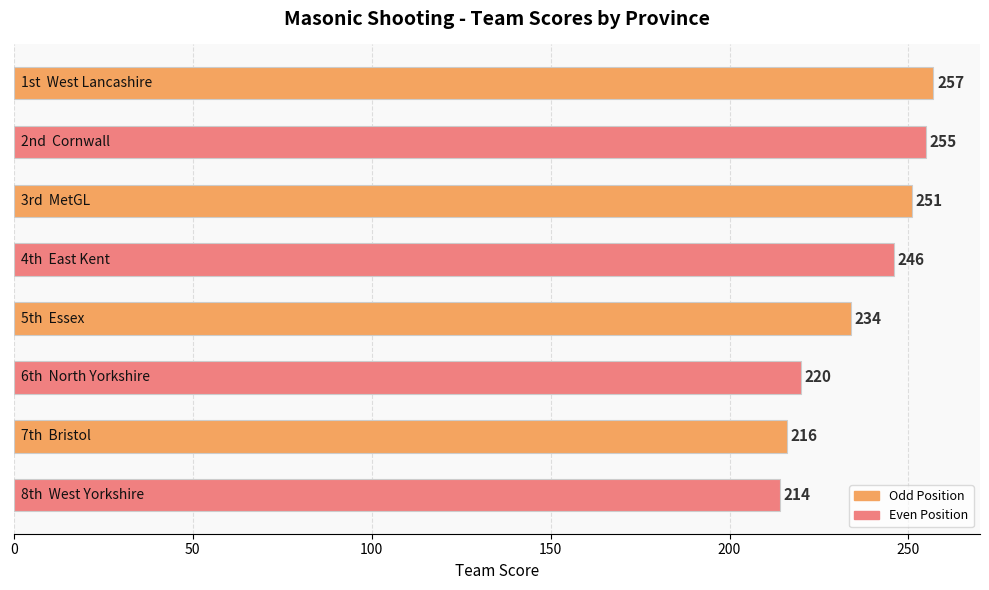

What is the smallest value displayed?

214